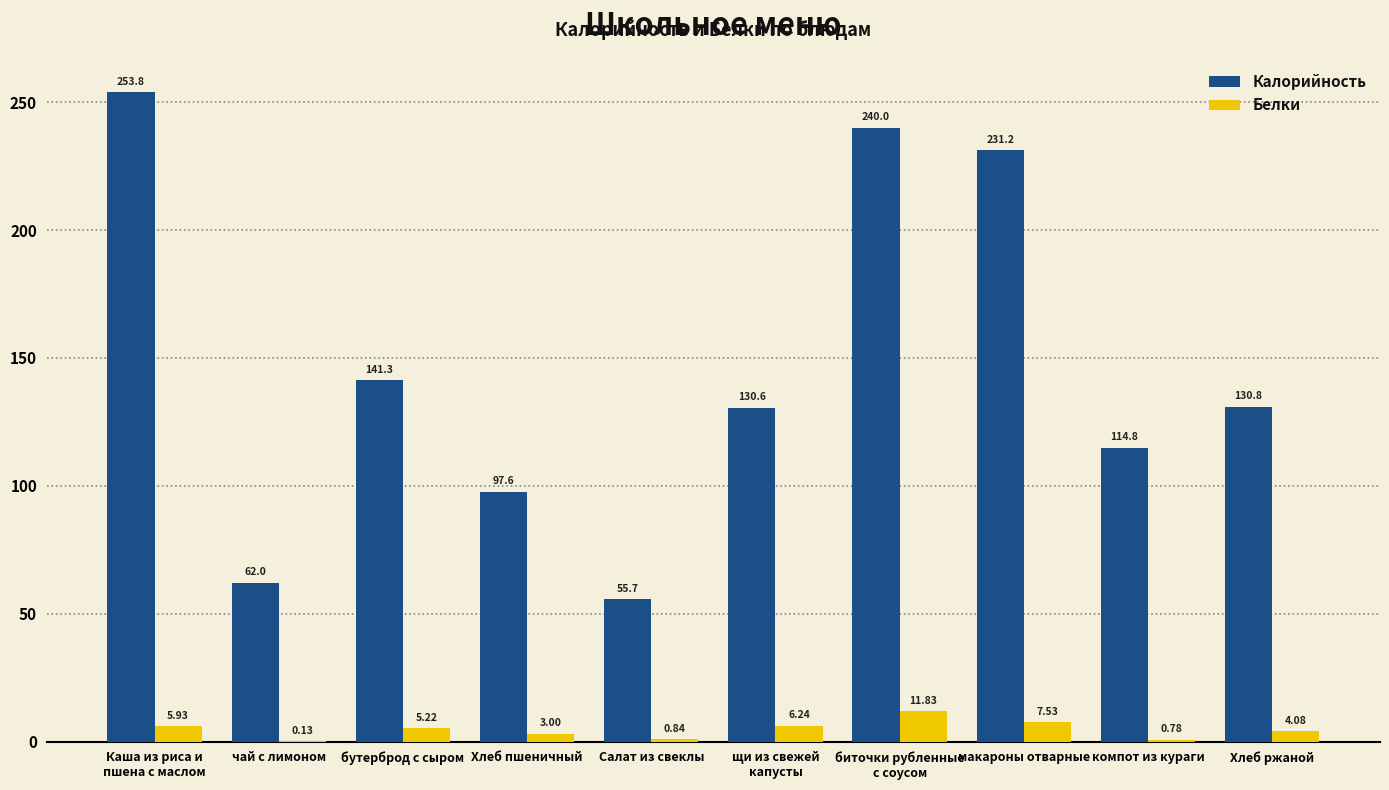

What is the sum of the Белки values at макароны отварные and Хлеб пшеничный?

10.5